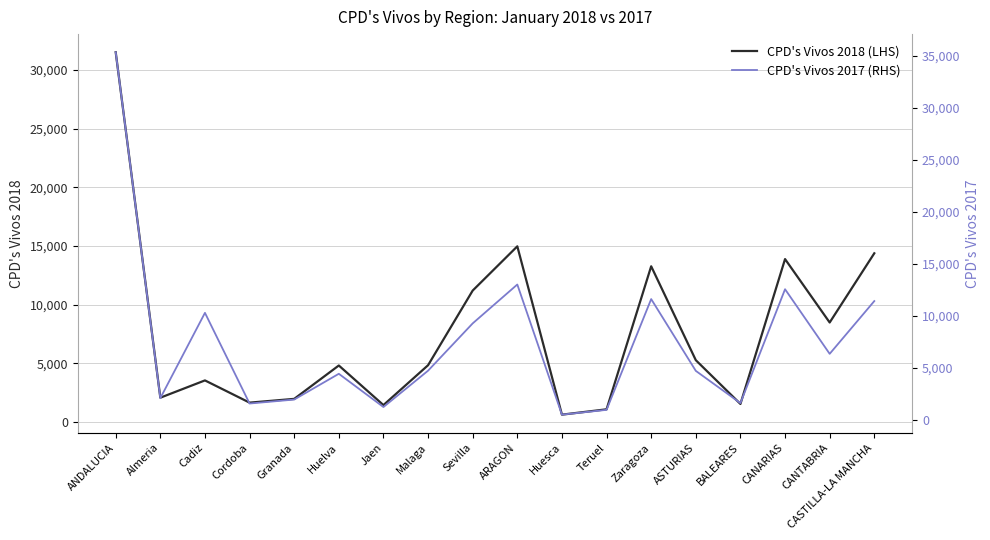

Reading left to right, transcribe all the data shown in this chart.

CPD's Vivos 2018 (LHS): 31499	2068	3540	1647	1967	4811	1438	4834	11194	14964	623	1078	13263	5265	1534	13877	8474	14370
CPD's Vivos 2017 (RHS): 35351	2057	10269	1541	1922	4403	1203	4702	9254	12996	470	932	11594	4685	1582	12542	6324	11400